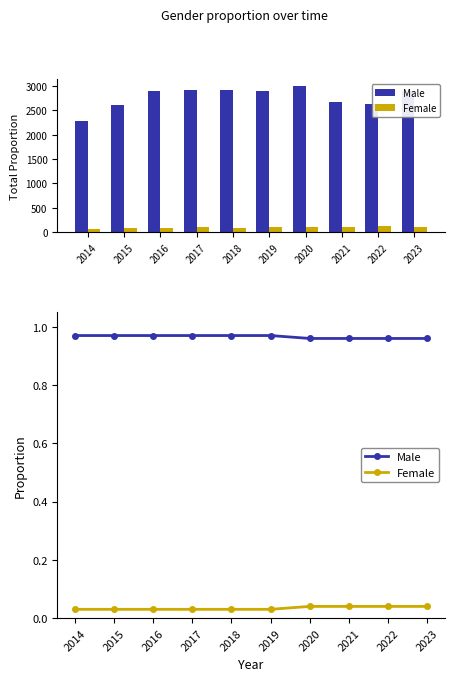

Between 2022 and 2023, which is larger?

2022